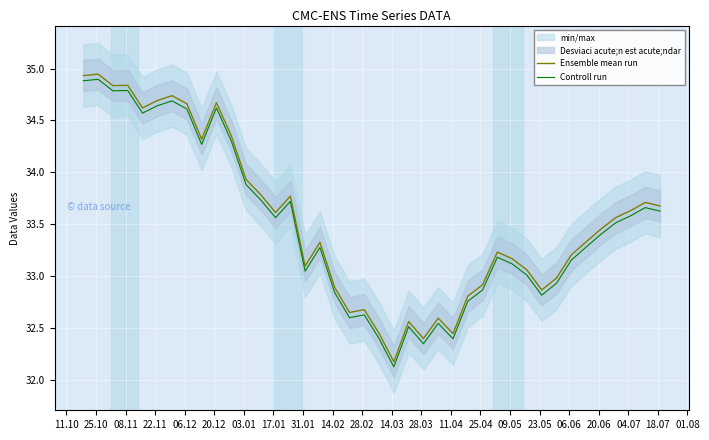

What is the difference between the maximum and minimum values in the Controll run series?

2.8